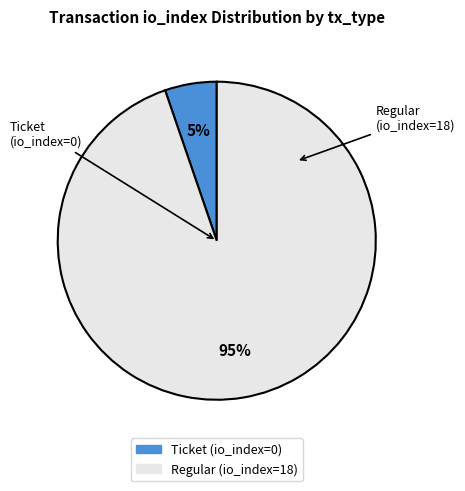

To the nearest percent, what is the combined percentage of Regular and Ticket?

100%